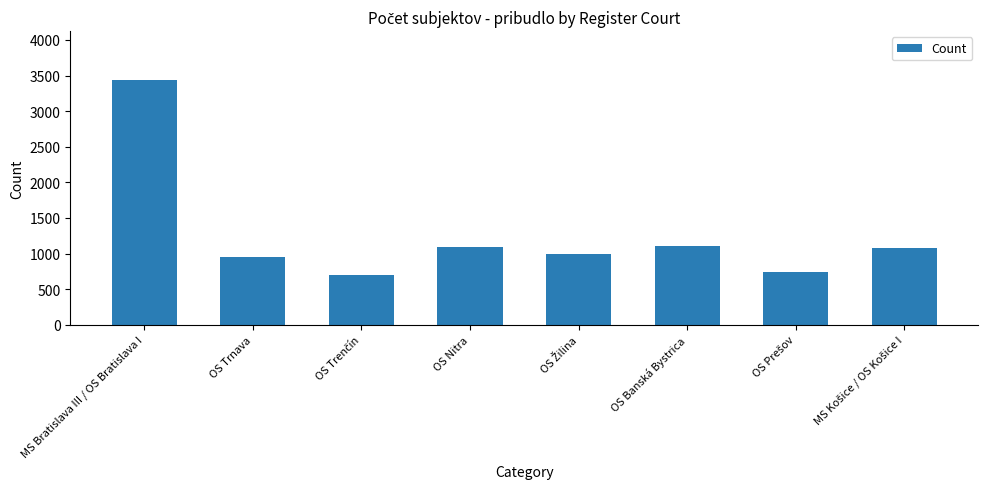

How many series are shown in this chart?

1